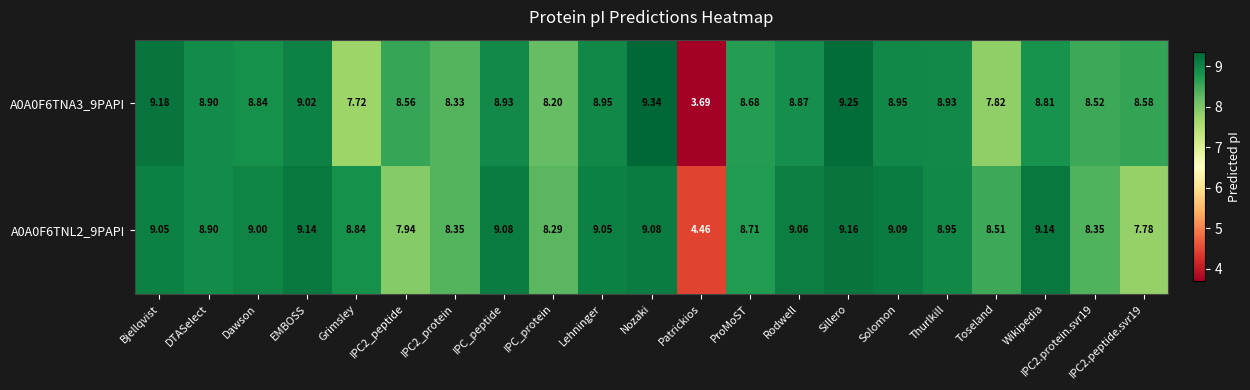

Where does the A0A0F6TNA3_9PAPI series first go above 8?

Bjellqvist